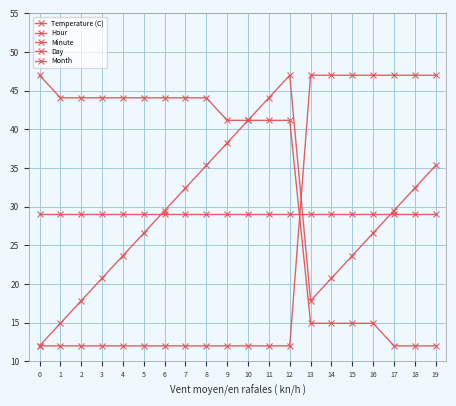

True or false: Hour and Minute cross at least once.

True